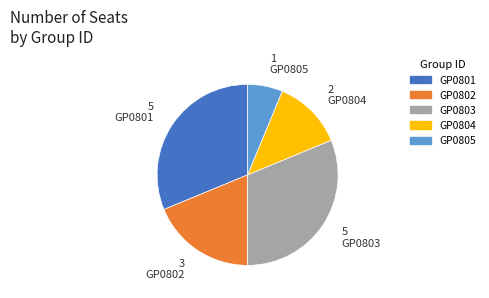

Does any single category account for the majority?

No